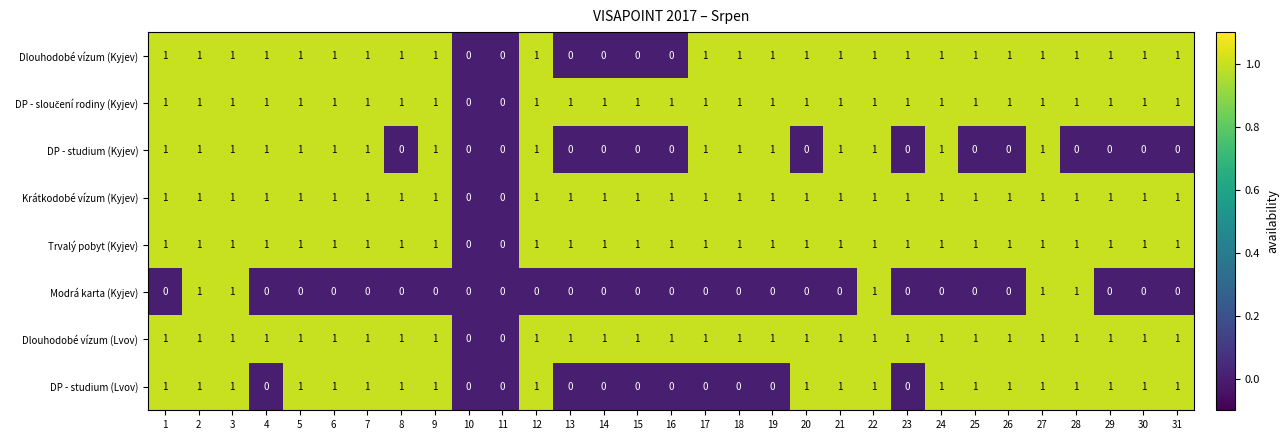

What is the total value across all series at 5?

7